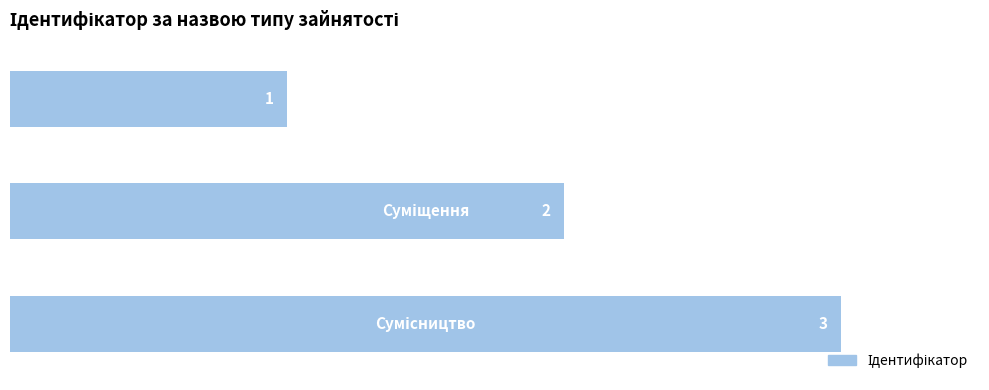

Count the values in the range 1 to 3.

3